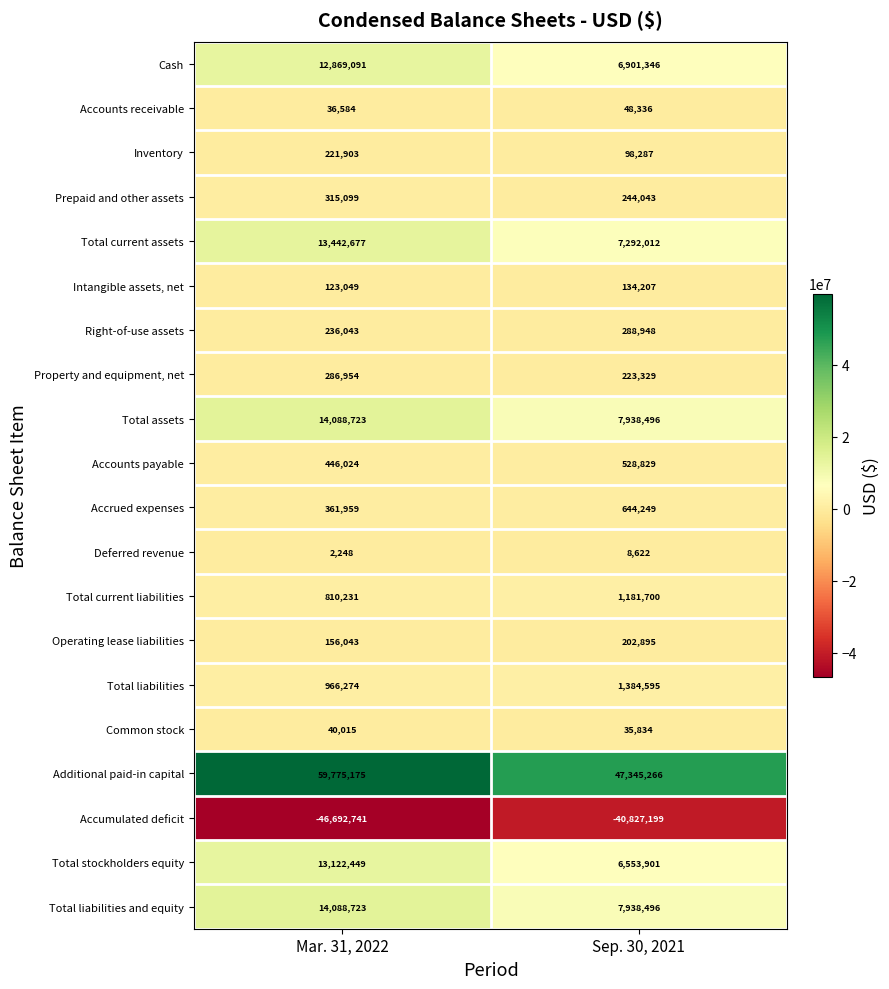

The value of Inventory at Mar. 31, 2022 is 221903. True or false?

True